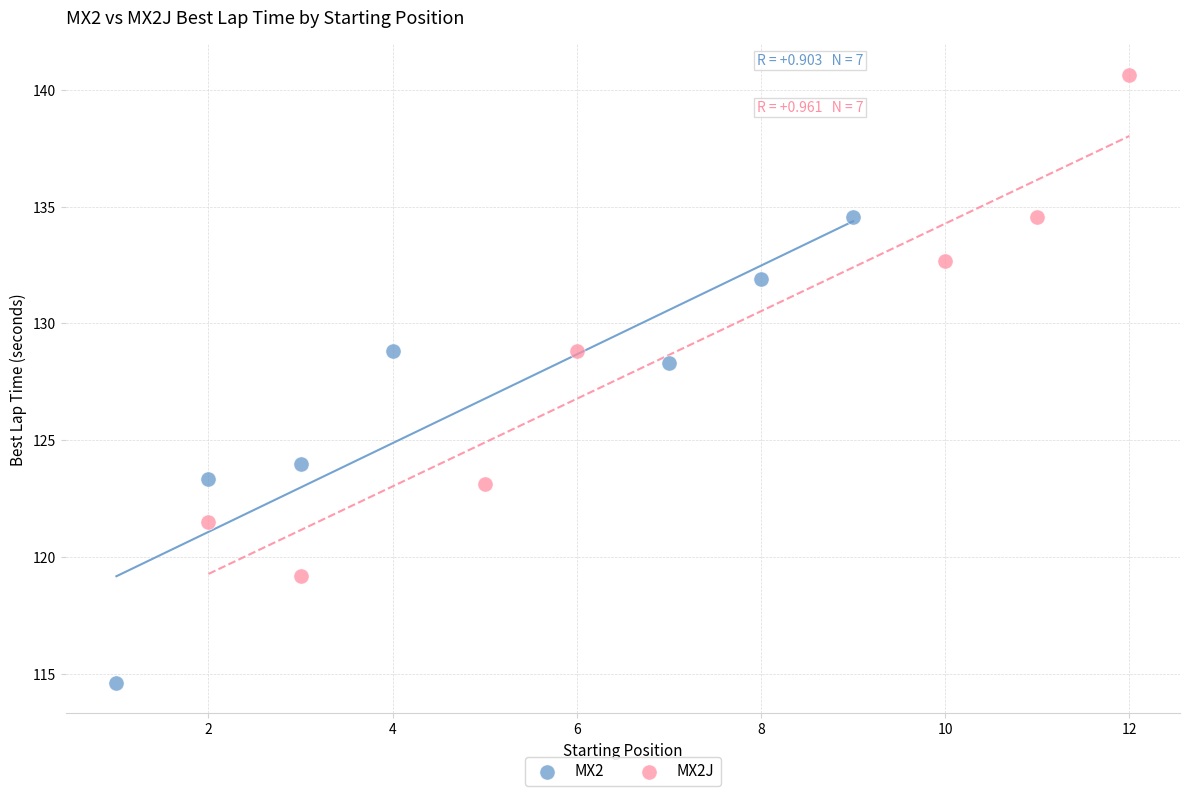

Which series contains the highest Y value?

MX2J